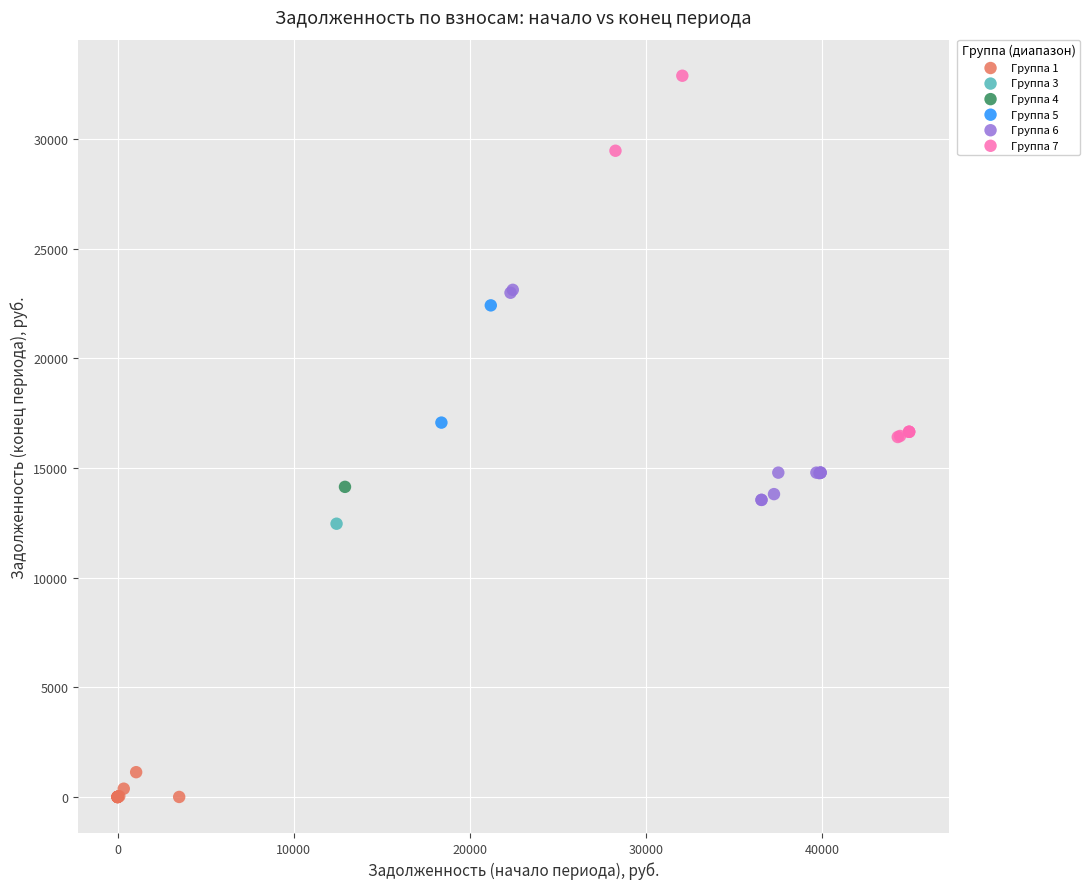

Which series contains the lowest Y value?

Группа 1